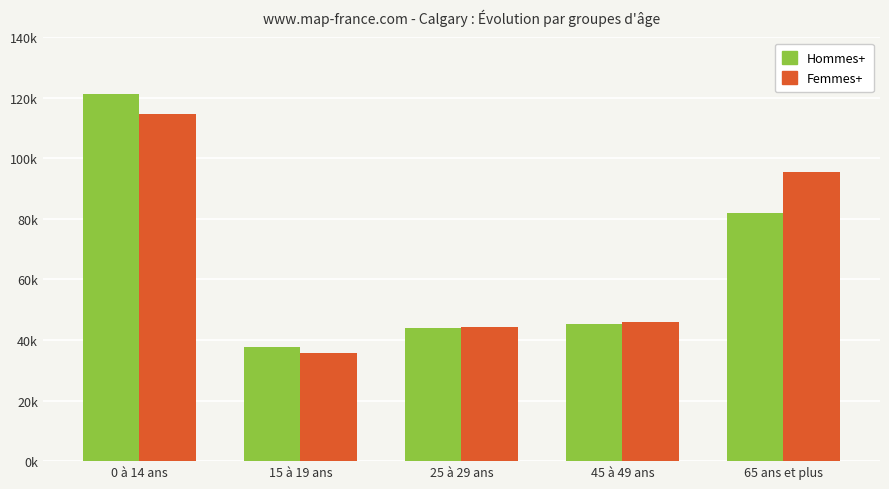

Does the chart contain any negative values?

No